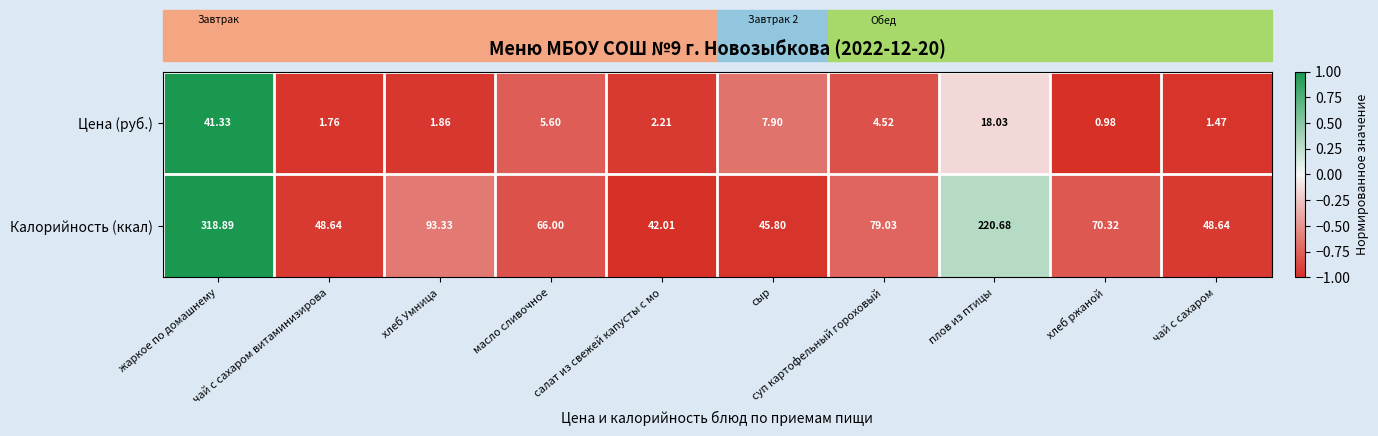

Is the value of Цена (руб.) at суп картофельный гороховый greater than the value of Калорийность (ккал) at чай с сахаром витаминизирова?

No